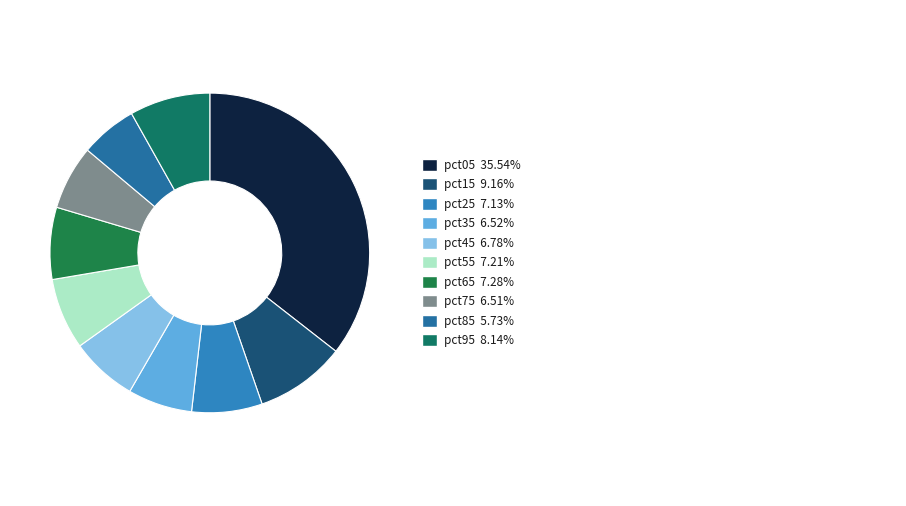

How many slices are in this pie chart?

10